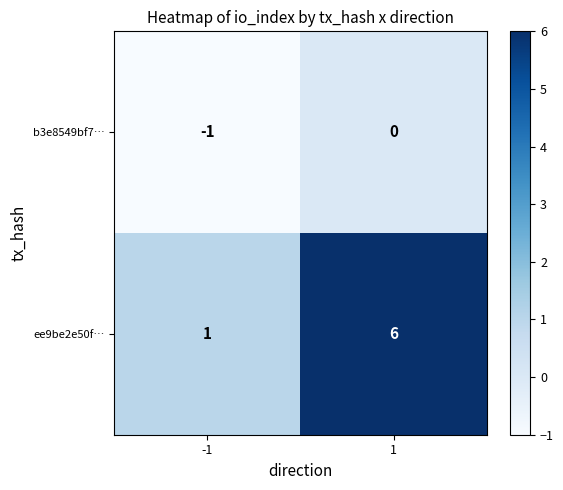

How many categories are shown in the chart?

2